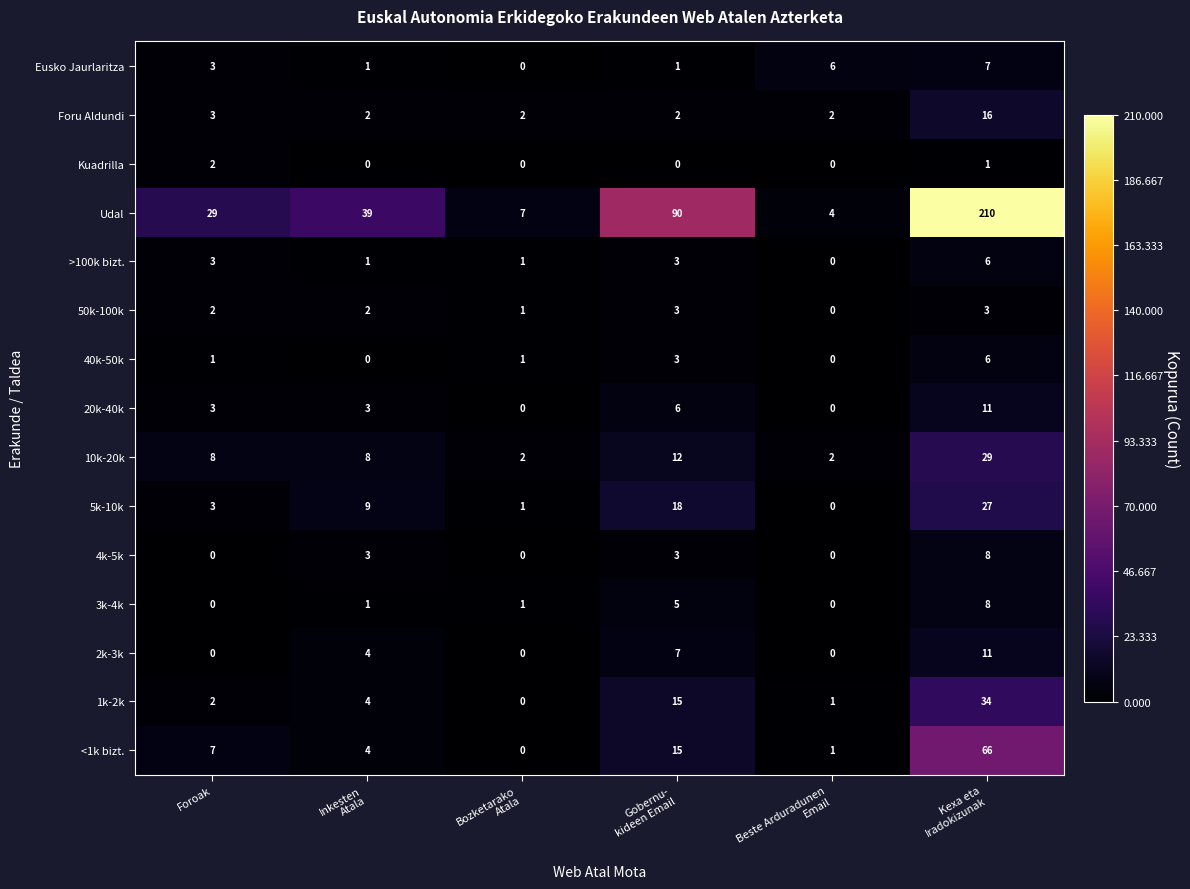

Is it true that >100k bizt. equals 3 at Foroak?

True